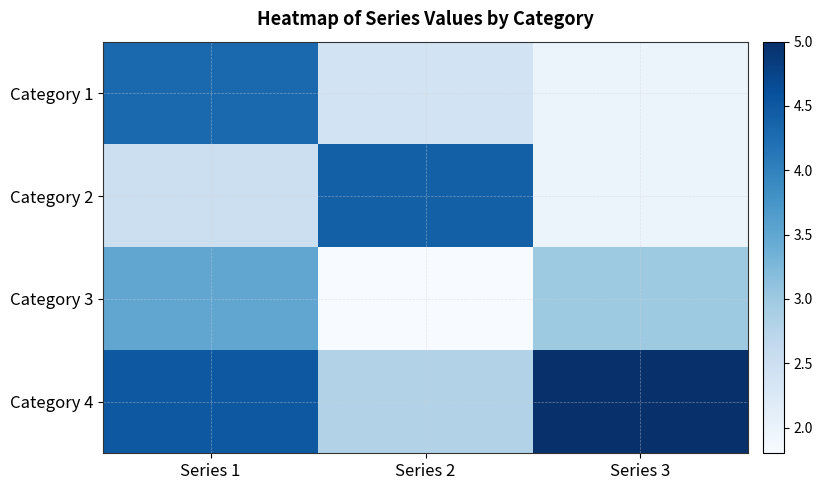

At Series 2, list the series in order from largest to smallest.

Category 2, Category 4, Category 1, Category 3